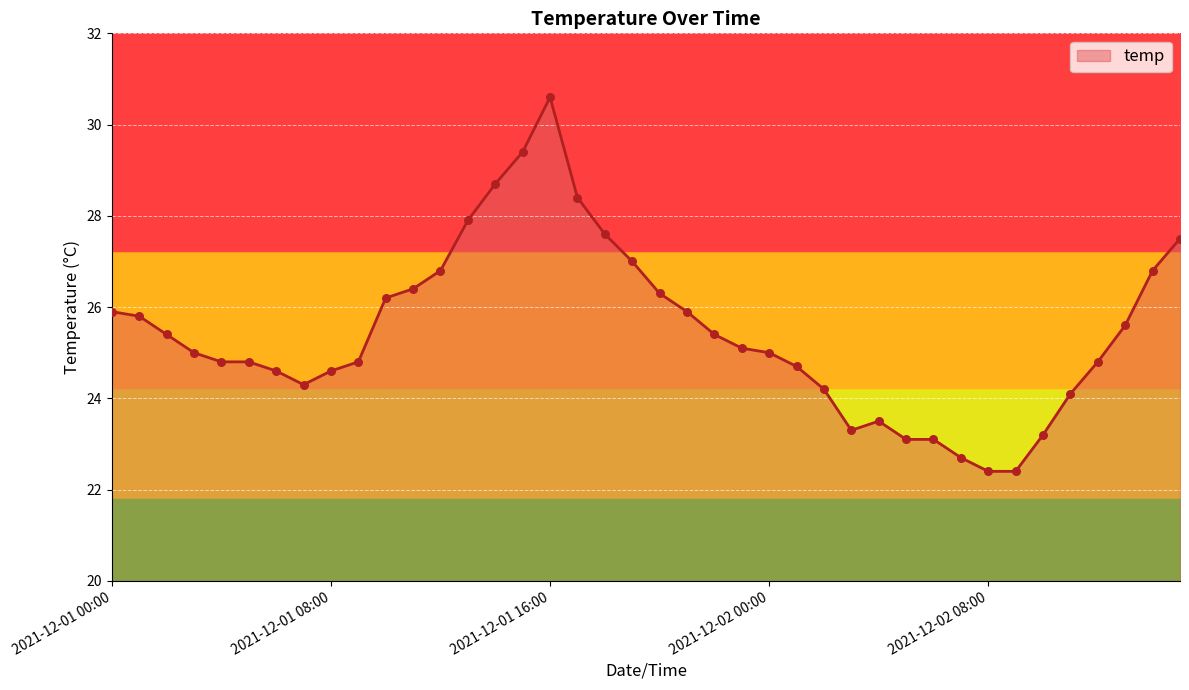

What is the maximum value shown in the chart?

30.6